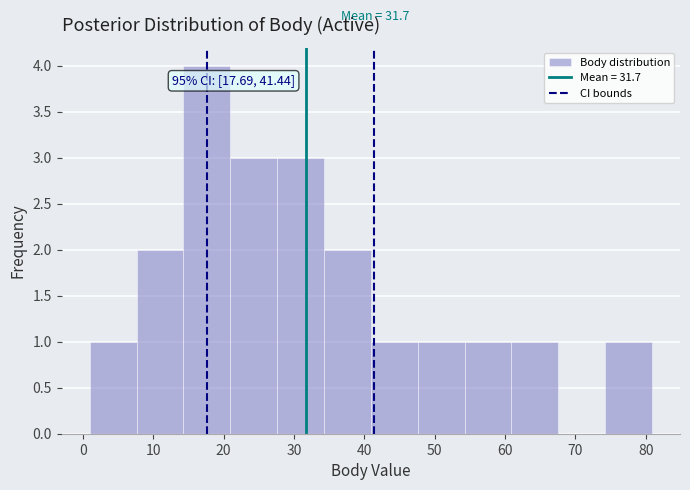

Which range on the x-axis has the tallest bar?

14 to 21